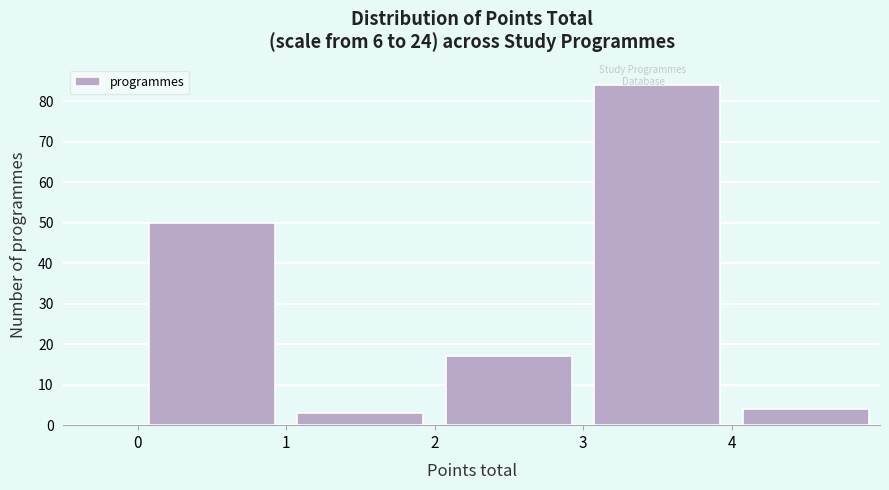

Over which range of the x-axis is the bar tallest?

3 to 4